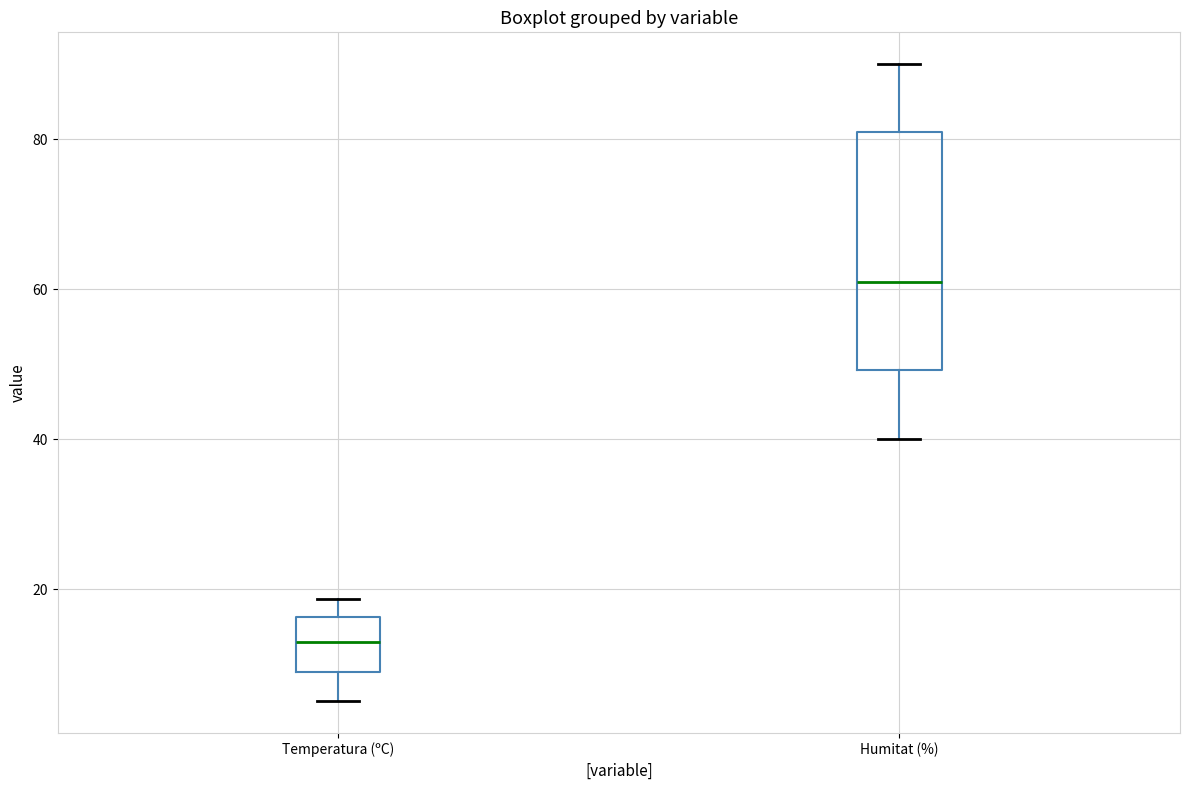

Which box's median line is the highest?

Humitat (%)